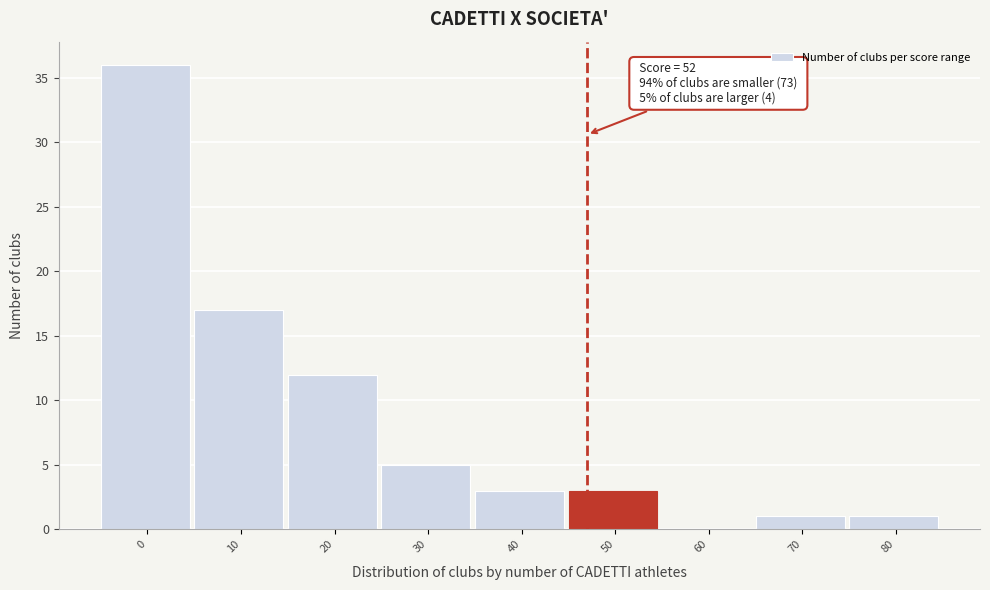

Reading left to right, extract all data points from this chart.

0=36	10=17	20=12	30=5	40=3	50=3	60=0	70=1	80=1